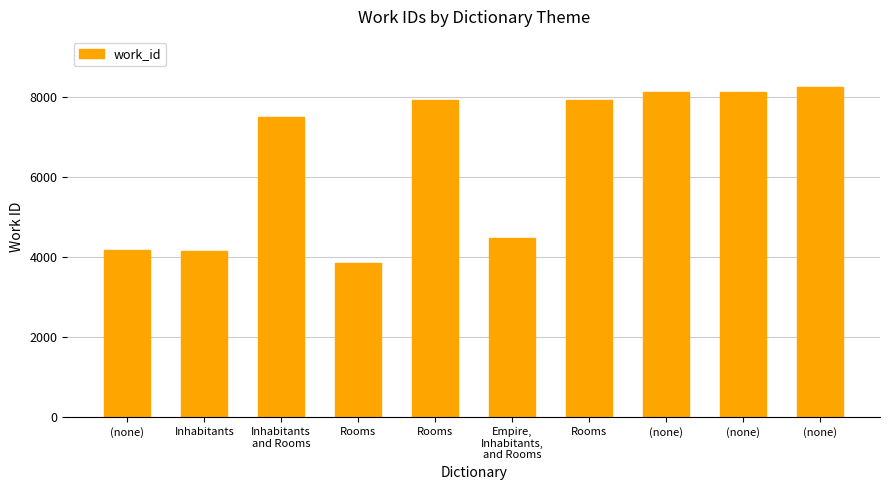

How many series are shown in this chart?

1